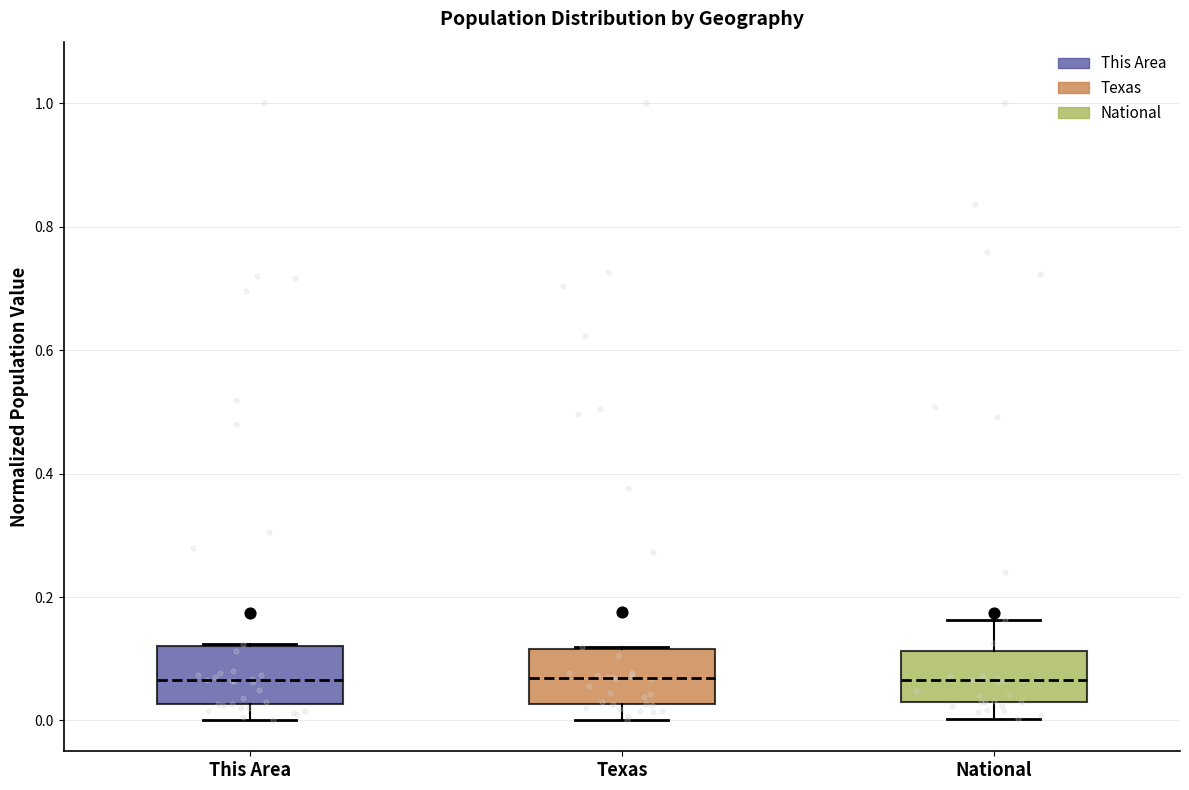

Reading left to right, transcribe this box plot: for each box, give where its median line is, the range the box spans, and where its two whiskers end, as read against the y-axis. The values are not printed on the chart, so give them approximately, as read against the axis.

This Area: median 0.06, box 0.02 to 0.12, whiskers 0.00 to 0.12
Texas: median 0.06, box 0.02 to 0.12, whiskers 0.00 to 0.12
National: median 0.06, box 0.02 to 0.12, whiskers 0.00 to 0.16